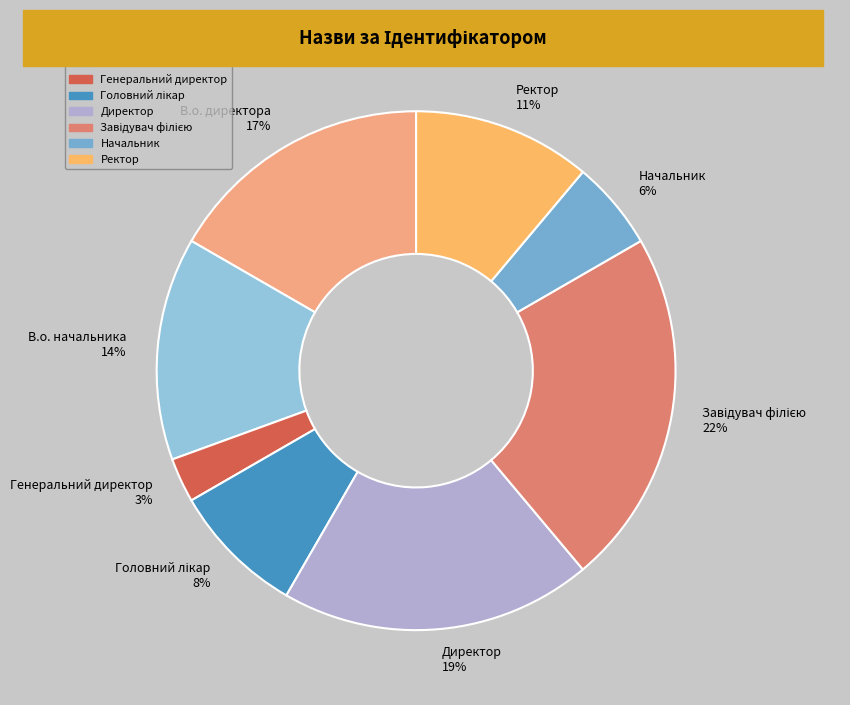

How many slices are in this pie chart?

8